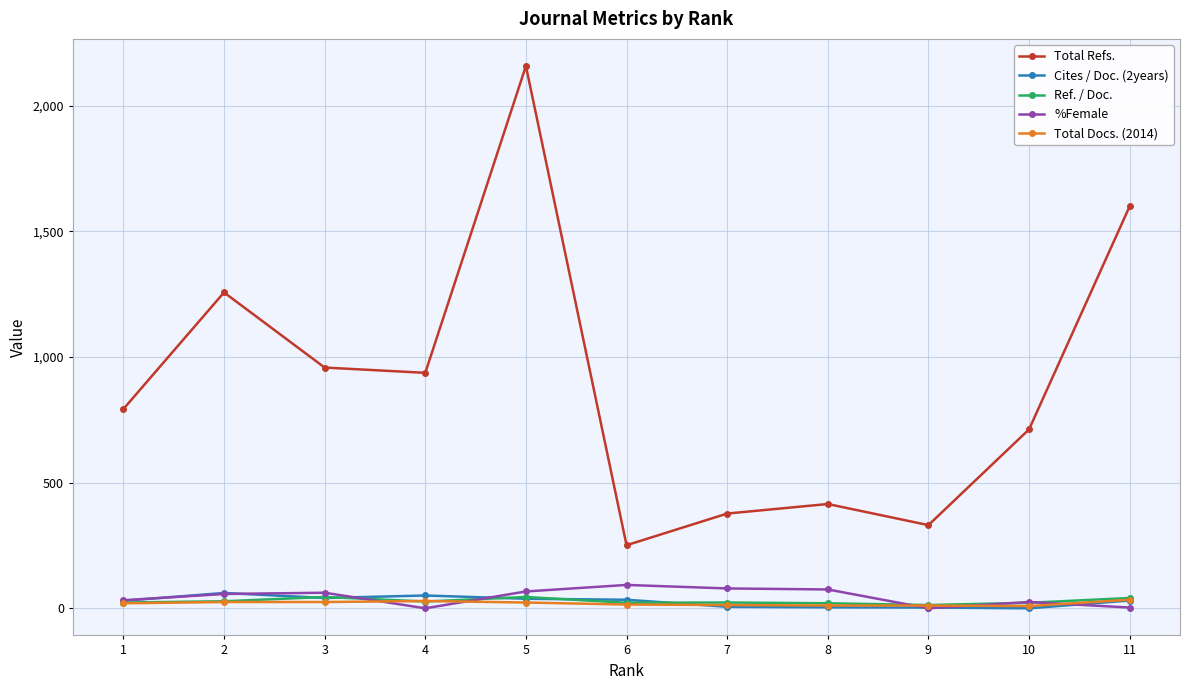

True or false: Cites / Doc. (2years) and Total Refs. intersect in this chart.

False